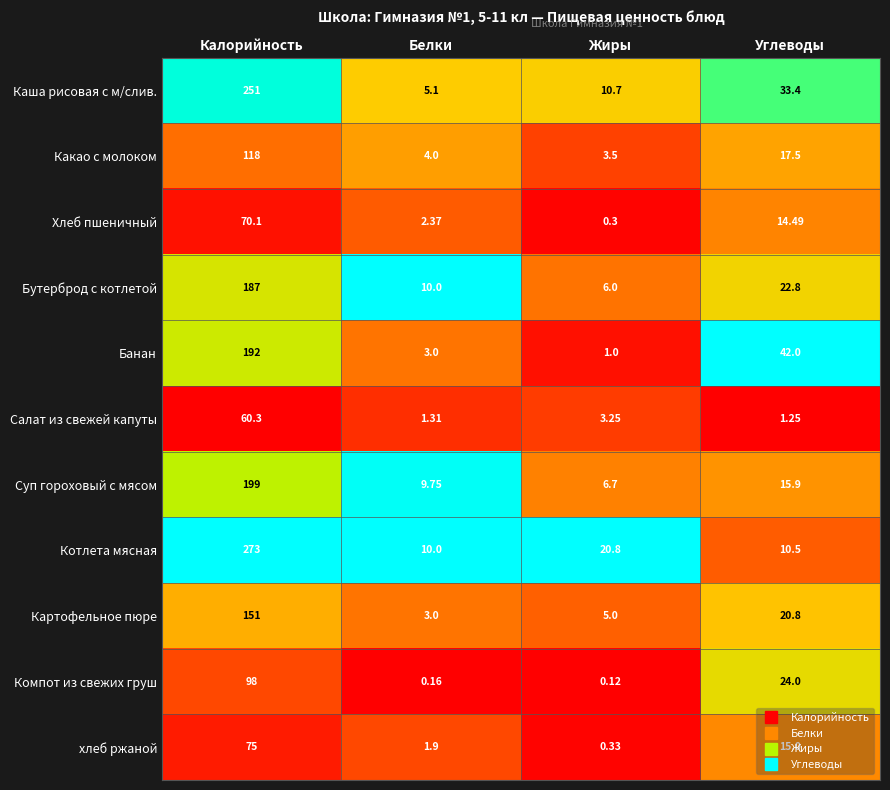

What is the total value across all series at Жиры?

57.7